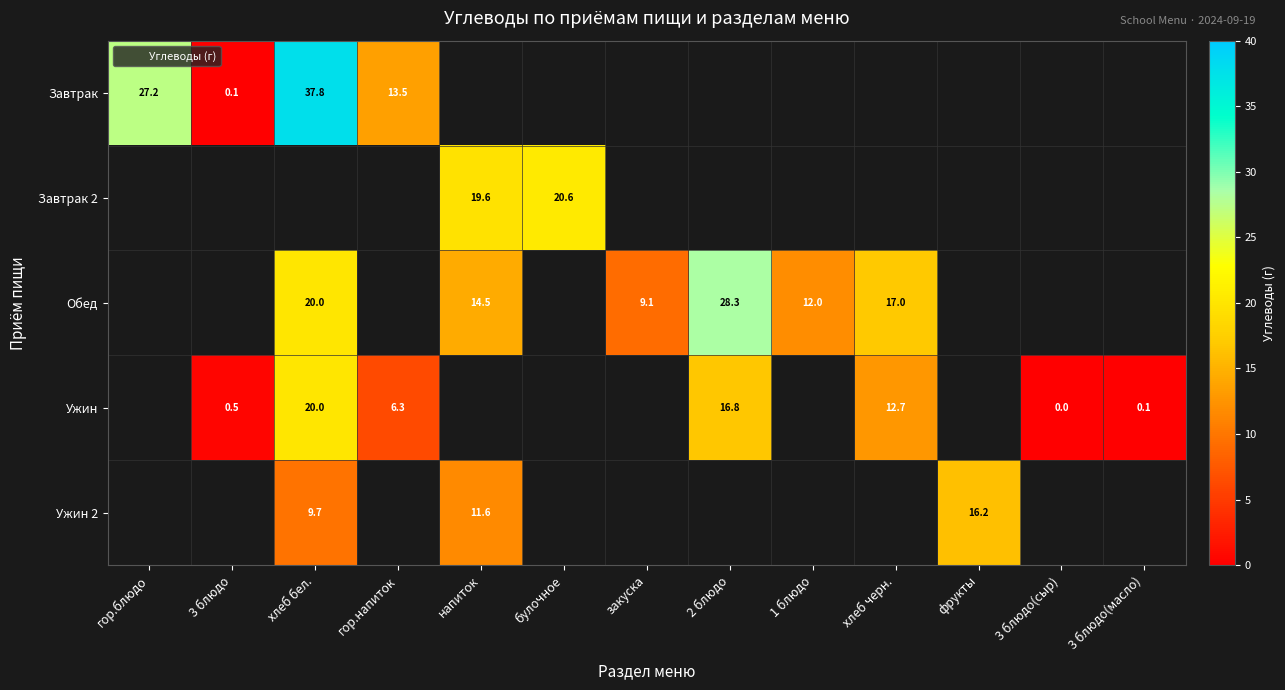

What is the maximum value shown in the chart?

37.8